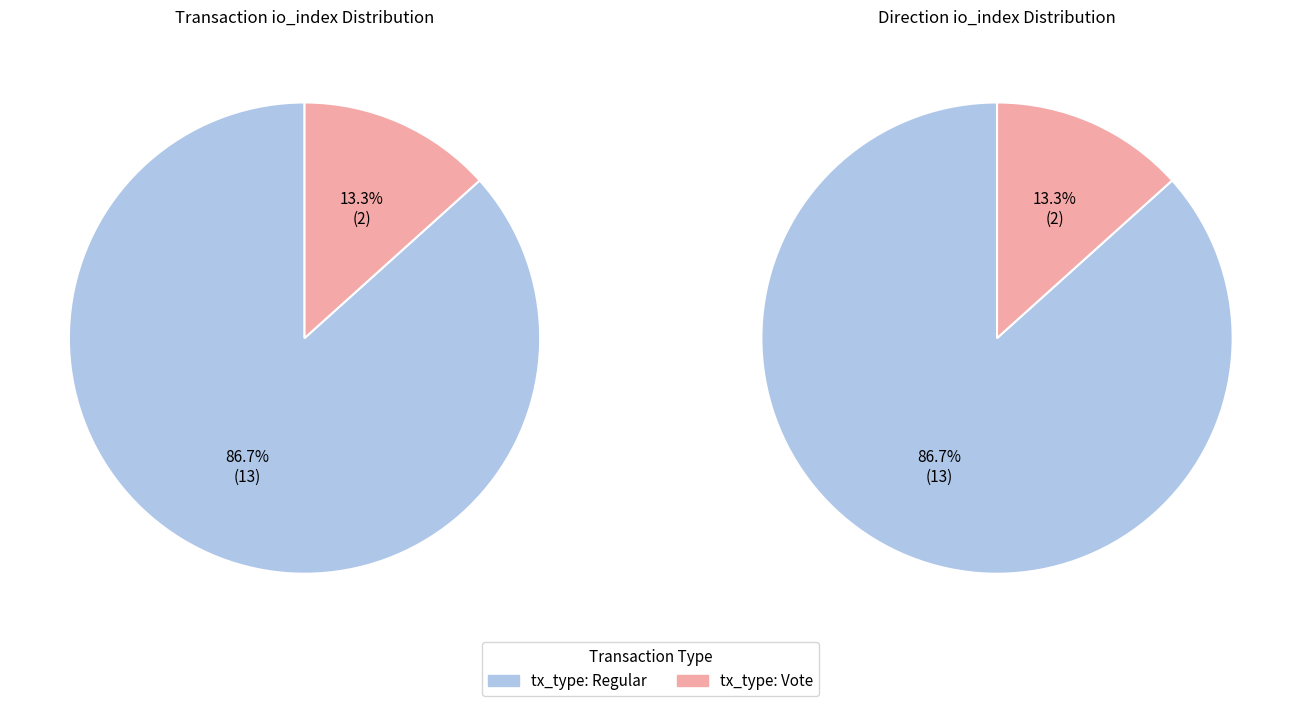

Which category has the smallest portion of the pie?

tx_type: Vote